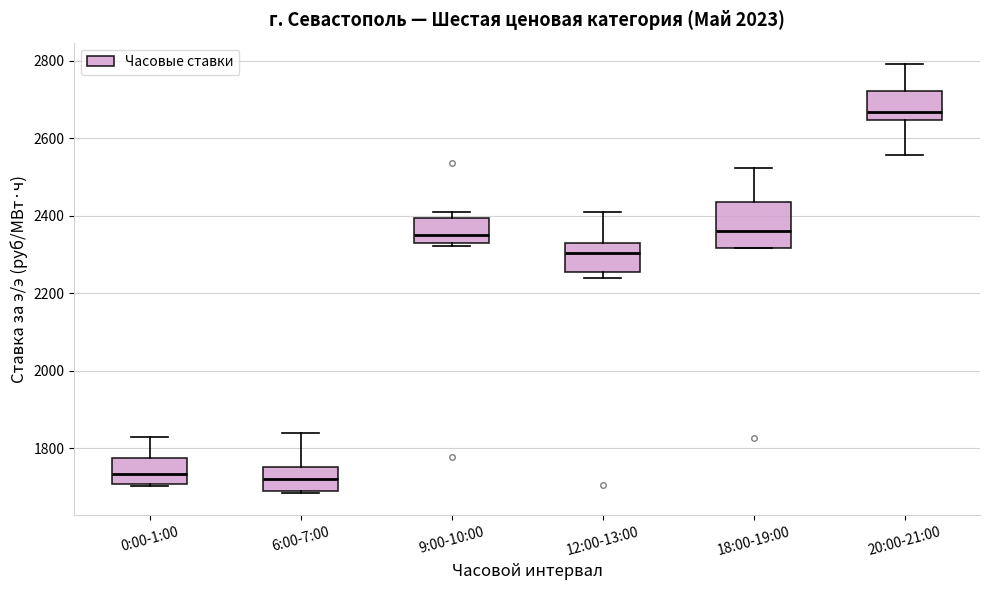

Reading left to right, read every box against the y-axis: the position of its median line, the range the box covers, and the ends of its whiskers. The values are not printed on the chart, so give them approximately, as read against the axis.

0:00-1:00: median 1740, box 1700 to 1780, whiskers 1700 to 1820
6:00-7:00: median 1720, box 1680 to 1760, whiskers 1680 to 1840
9:00-10:00: median 2340, box 2320 to 2400, whiskers 2320 to 2400 (just above the box's upper edge)
12:00-13:00: median 2300, box 2260 to 2320, whiskers 2240 to 2400
18:00-19:00: median 2360, box 2320 to 2440, whiskers 2320 to 2520
20:00-21:00: median 2660, box 2640 to 2720, whiskers 2560 to 2800